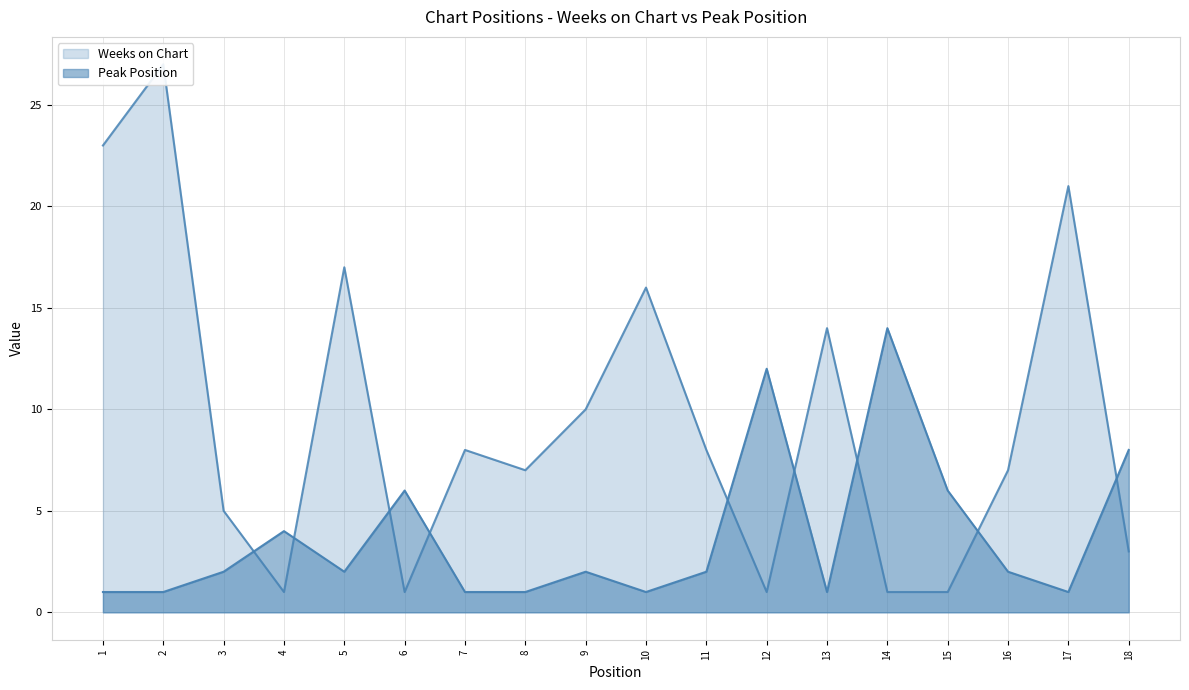

What is the total value across all series at 15?

7